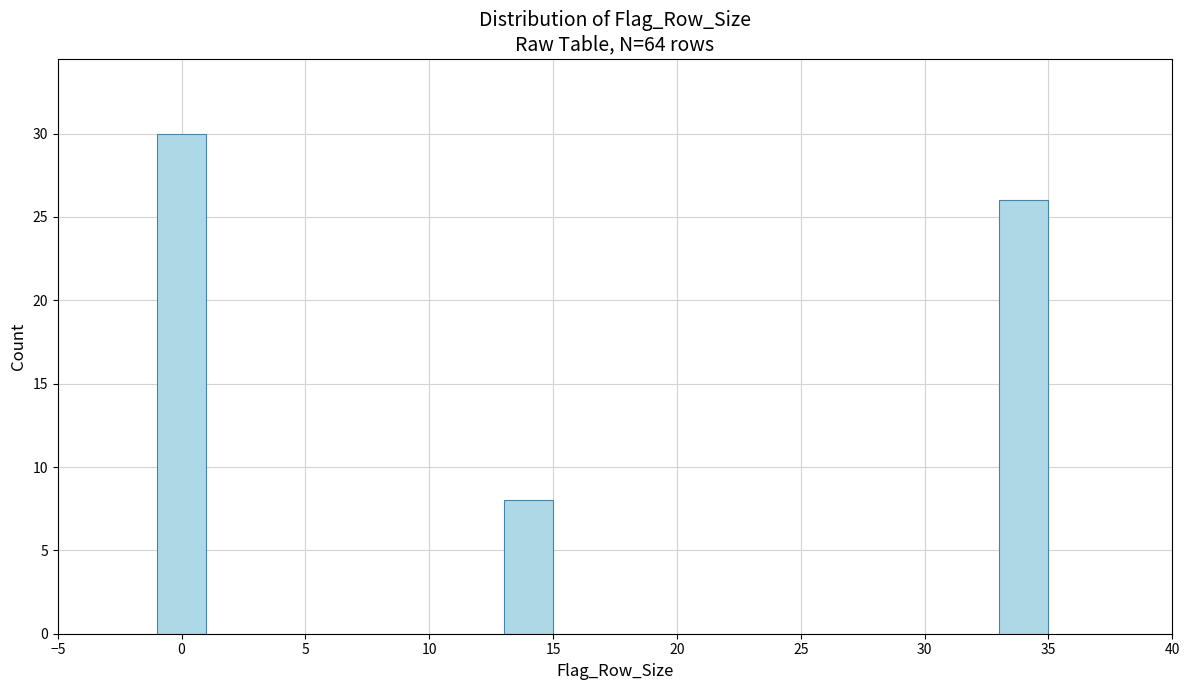

Reading left to right, list all the values displayed in this chart.

0=30	15=8	35=26